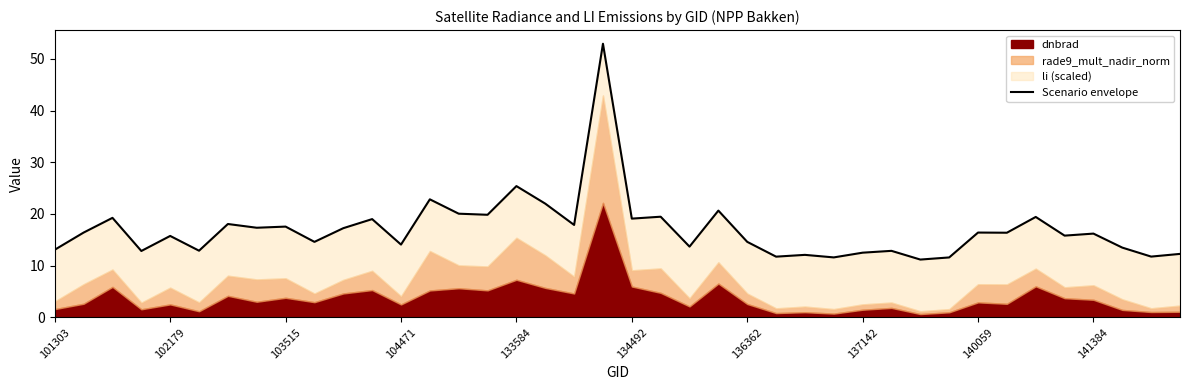

How many points are higher than both their immediate neighbors (excluding endpoints)?

15